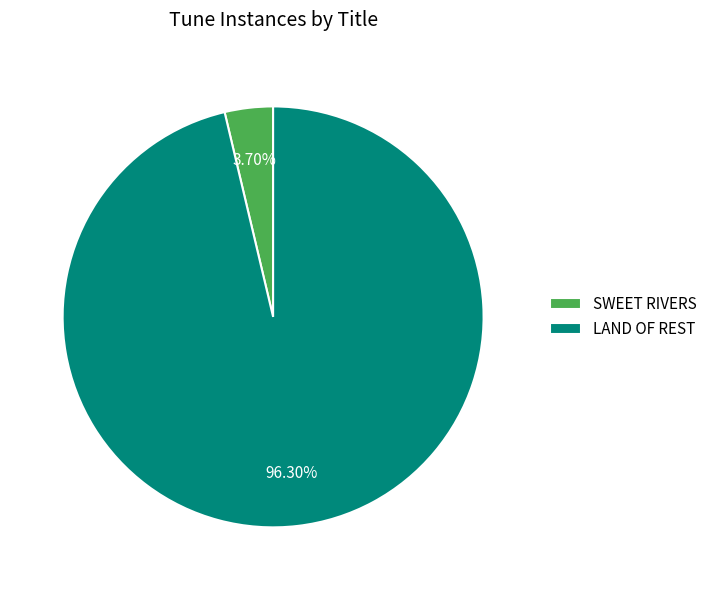

Rank the categories by value from lowest to highest.

SWEET RIVERS, LAND OF REST